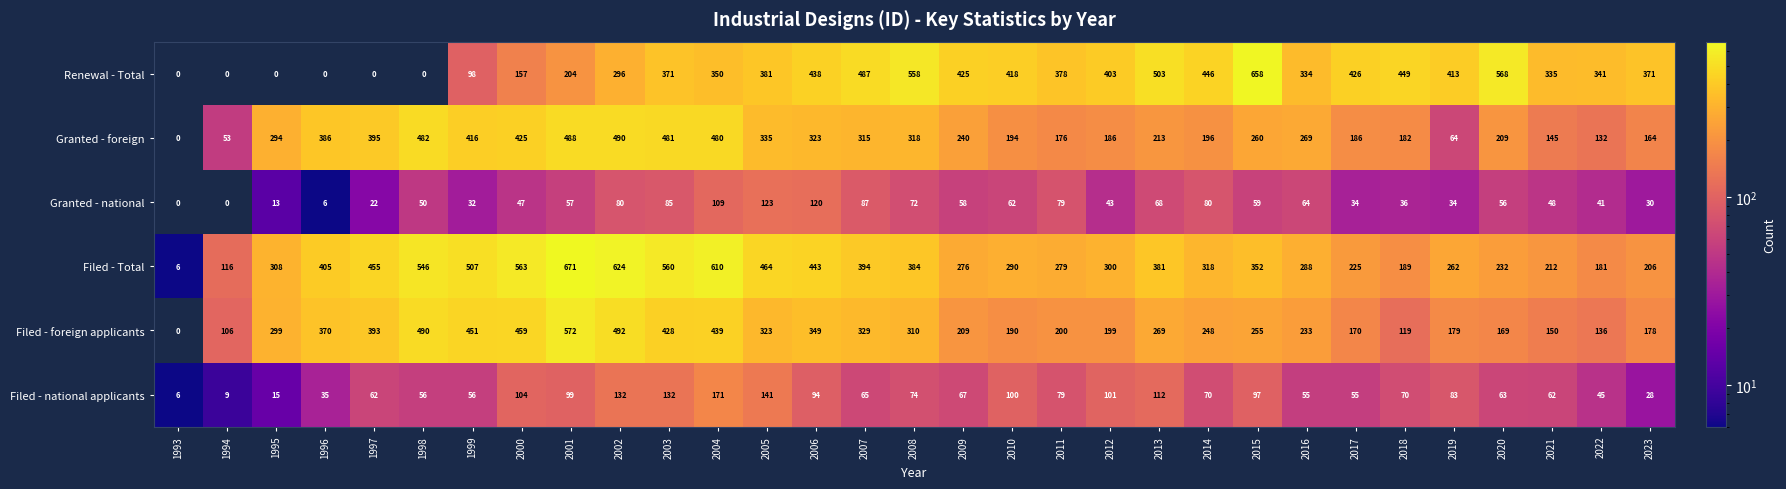

Between 1996 and 2022, which series saw the biggest shift?

Renewal - Total